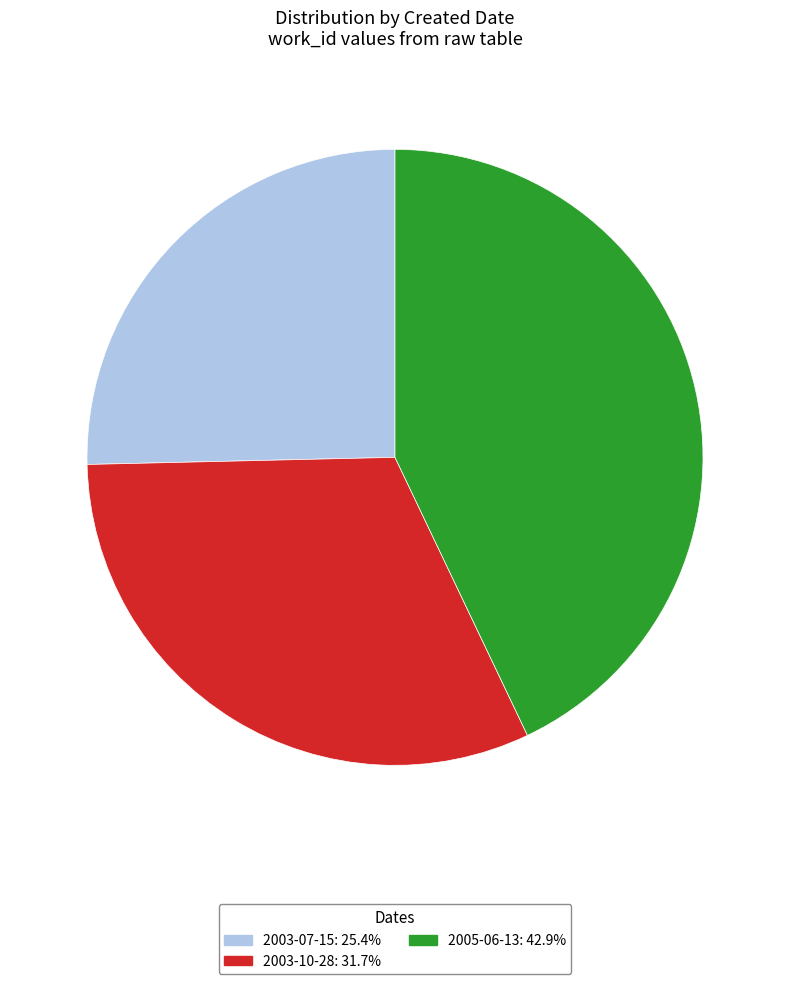

Does any single category account for the majority?

No